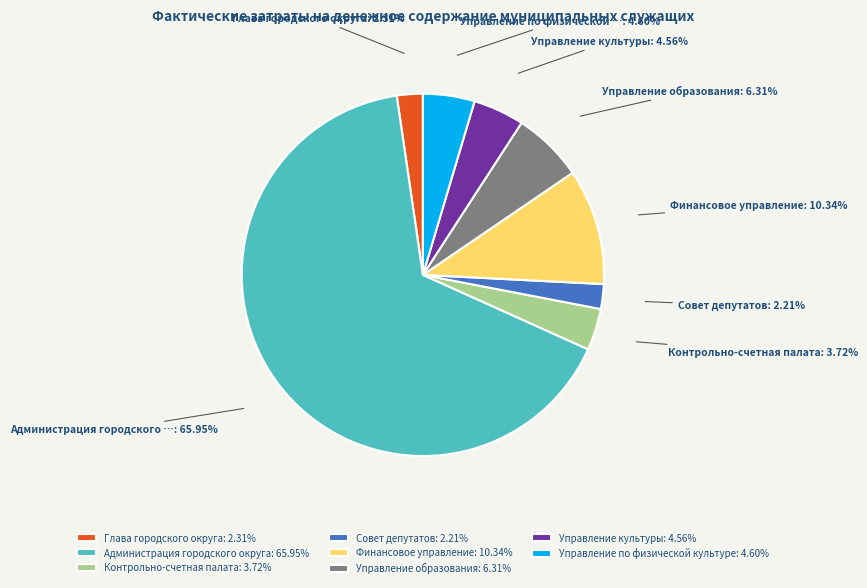

How many slices are in this pie chart?

8